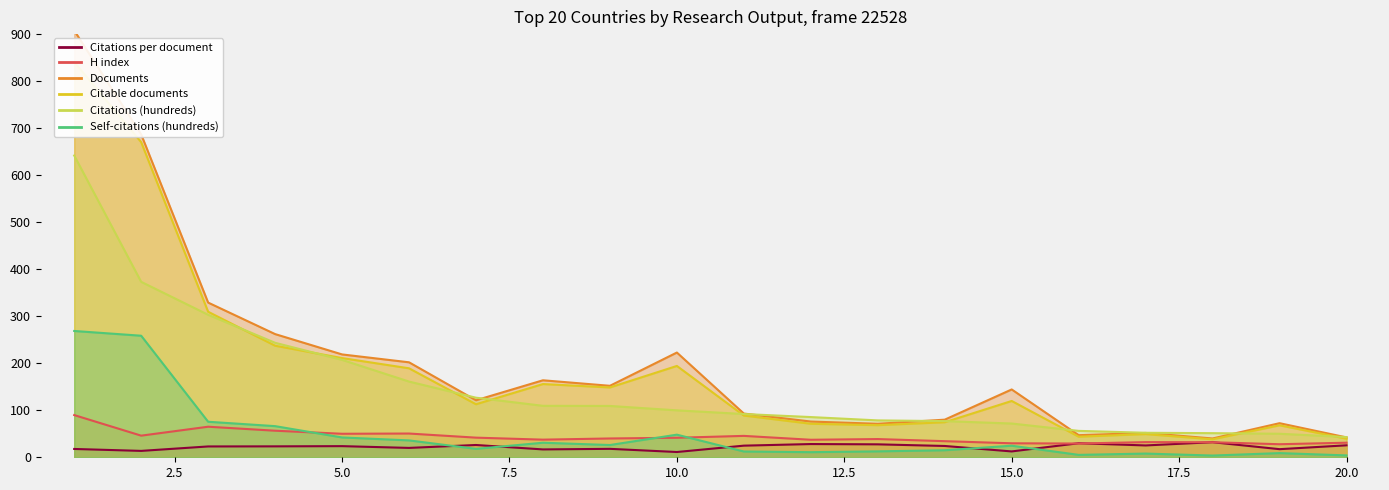

How many interior local peaks does the Documents series have?

5